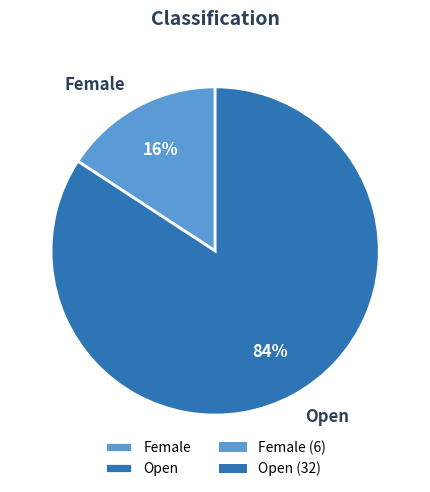

To the nearest percent, what percentage of the pie is Open?

84%